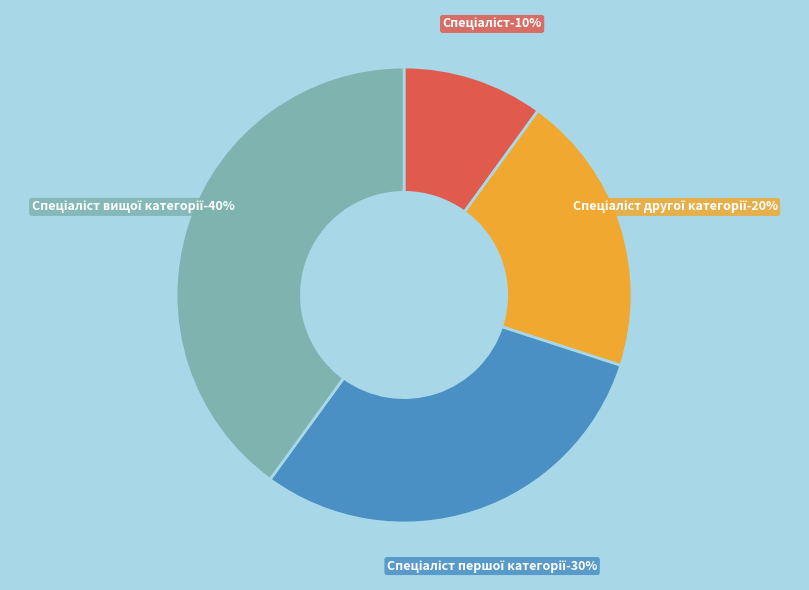

Does any single category account for the majority?

No